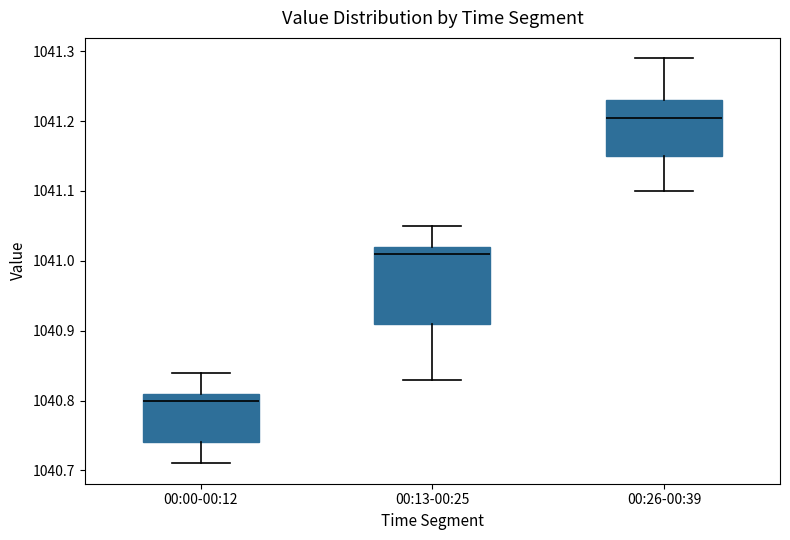

Comparing the boxes themselves (not the whiskers), which one is the tallest?

00:13-00:25